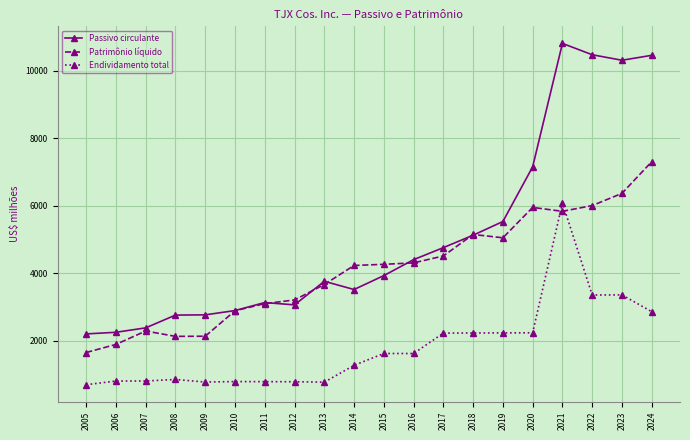

Between 2006 and 2013, which series saw the biggest shift?

Patrimônio líquido